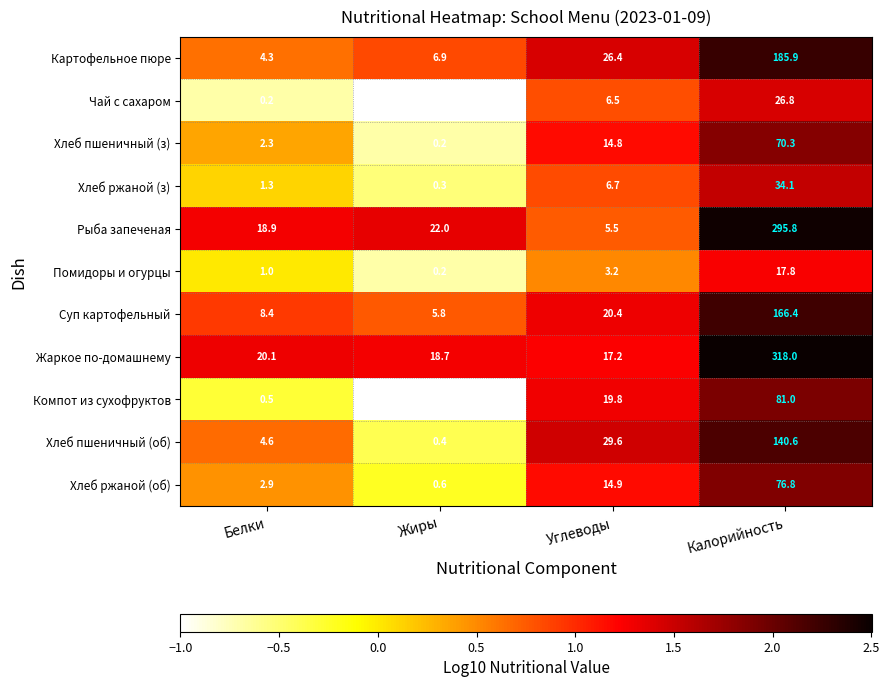

At how many categories does at least one series exceed 2?

4